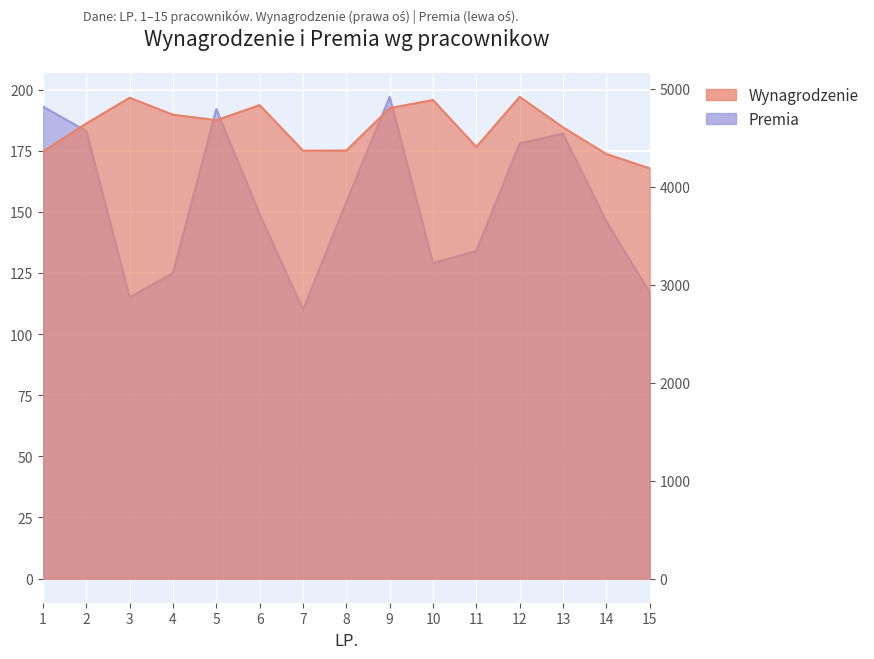

What is the average value of the Wynagrodzenie series?

4604